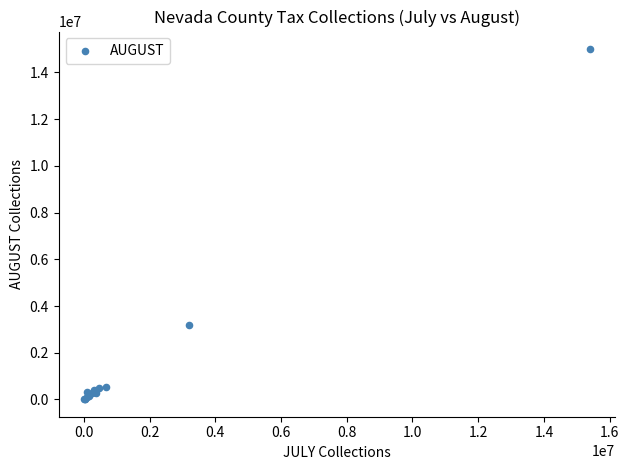

What Y value in the scatter plot is closest to 7504884?

3203320.1